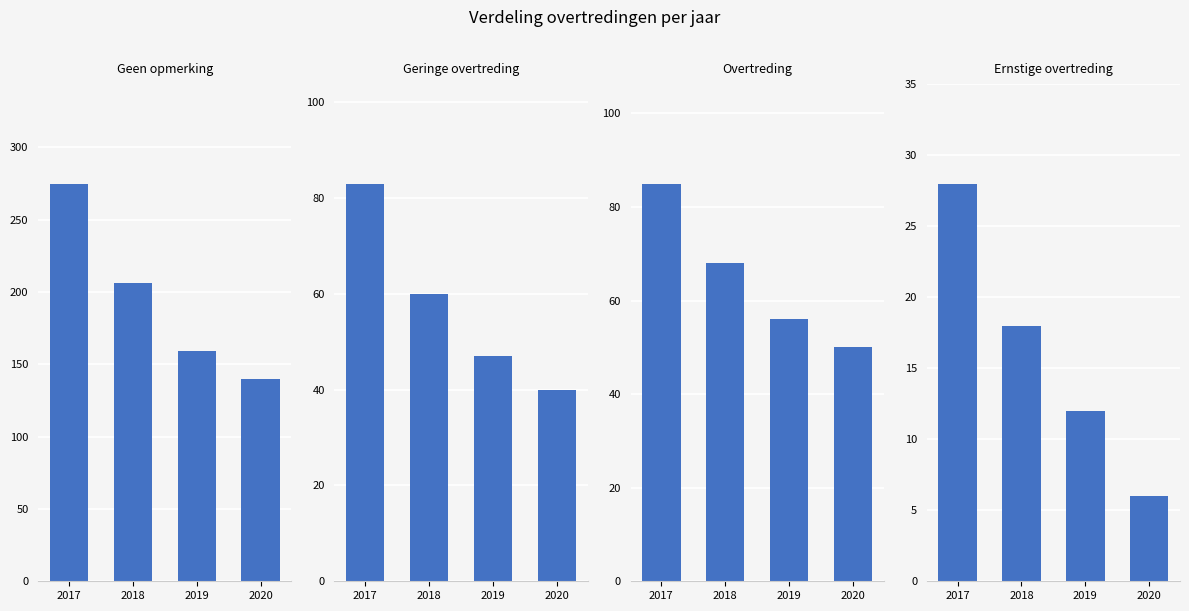

True or false: Geen opmerking has a value of 159 at 2019.

True